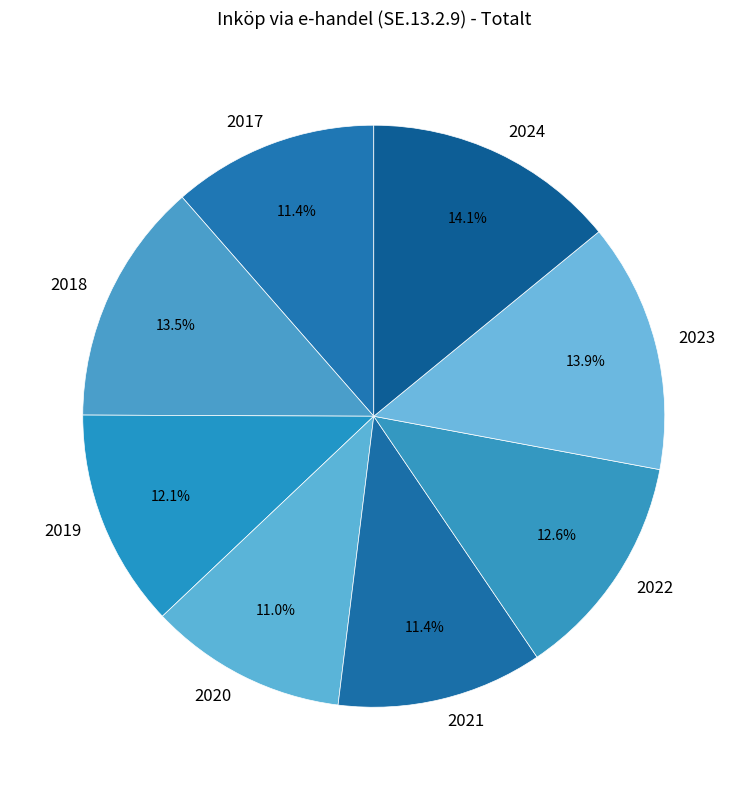

What is the ratio of the value at 2022 to the value at 2017?

1.1